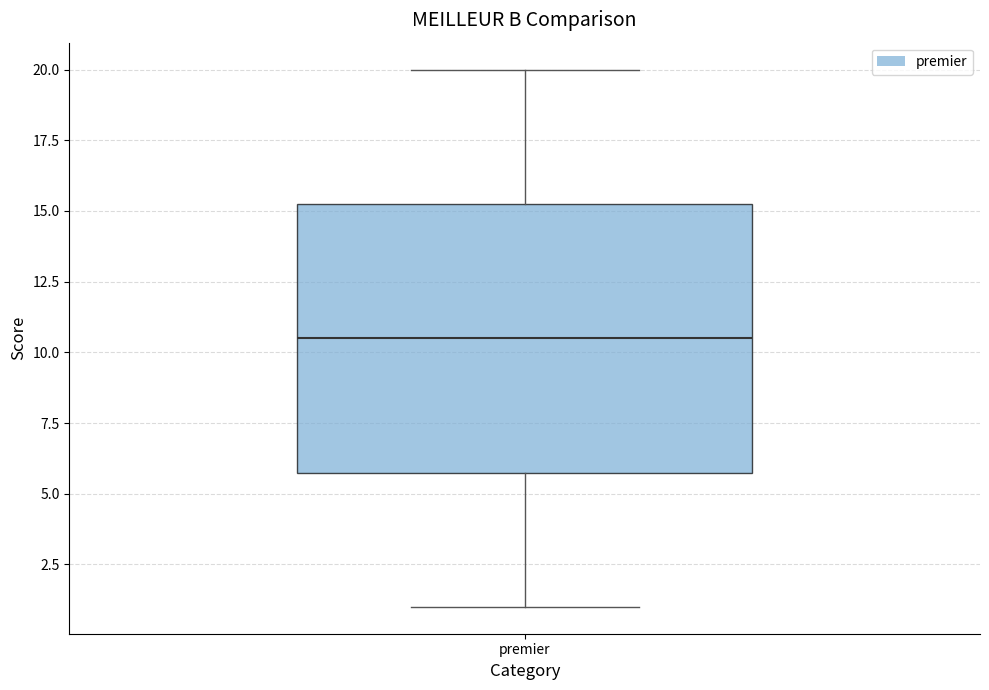

Read this box plot against the y-axis: the position of the median line, the range covered by the box, and the ends of both whiskers. The values are not printed on the chart, so give them approximately, as read against the axis.

median 10.5, box 6.0 to 15.5, whiskers 1.0 to 20.0